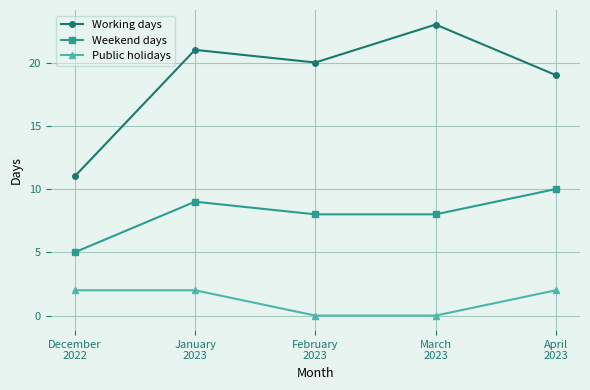

Where does the Weekend days series first go above 8?

January
2023